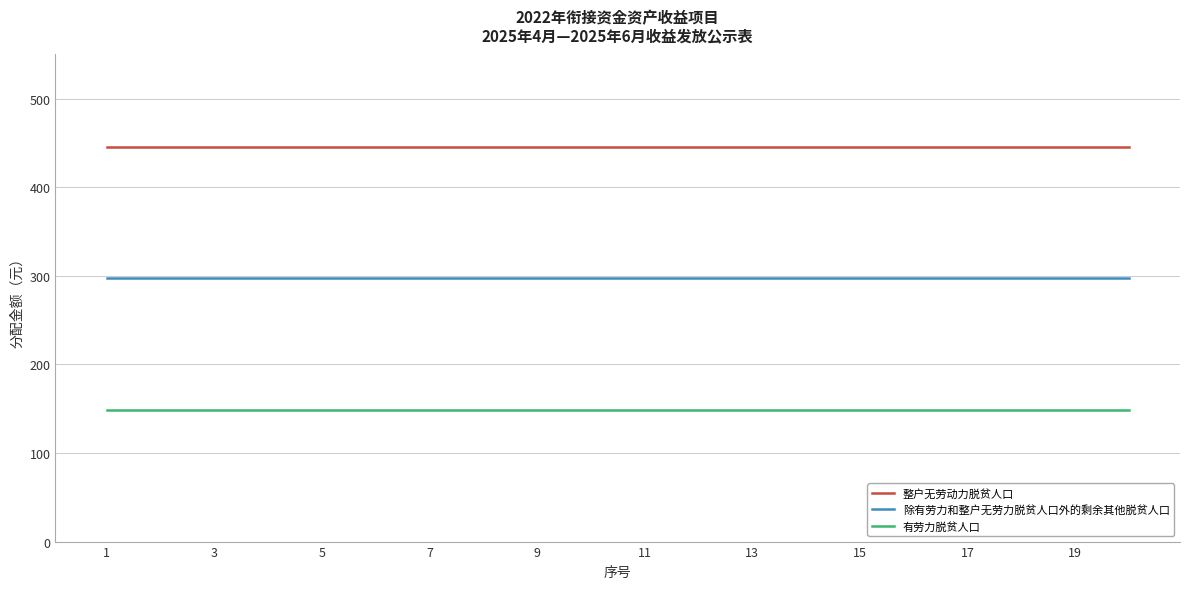

What is the lowest value of the 有劳力脱贫人口 series?

148.8